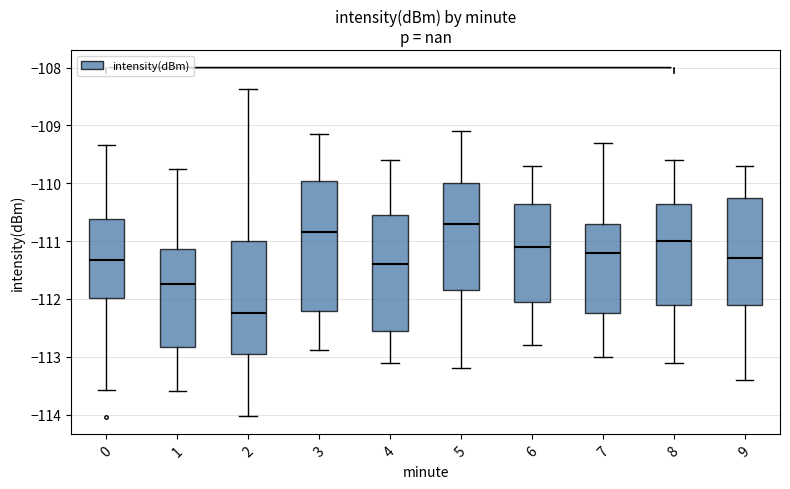

Reading left to right, transcribe this box plot: for each box, give where its median line is, the range the box spans, and where its two whiskers end, as read against the y-axis. The values are not printed on the chart, so give them approximately, as read against the axis.

0: median -111.3, box -112.0 to -110.6, whiskers -113.6 to -109.3
1: median -111.7, box -112.8 to -111.1, whiskers -113.6 to -109.7
2: median -112.2, box -113.0 to -111.0, whiskers -114.0 to -108.4
3: median -110.8, box -112.2 to -110.0, whiskers -112.9 to -109.1
4: median -111.4, box -112.5 to -110.5, whiskers -113.1 to -109.6
5: median -110.7, box -111.8 to -110.0, whiskers -113.2 to -109.1
6: median -111.1, box -112.0 to -110.3, whiskers -112.8 to -109.7
7: median -111.2, box -112.2 to -110.7, whiskers -113.0 to -109.3
8: median -111.0, box -112.1 to -110.3, whiskers -113.1 to -109.6
9: median -111.3, box -112.1 to -110.2, whiskers -113.4 to -109.7